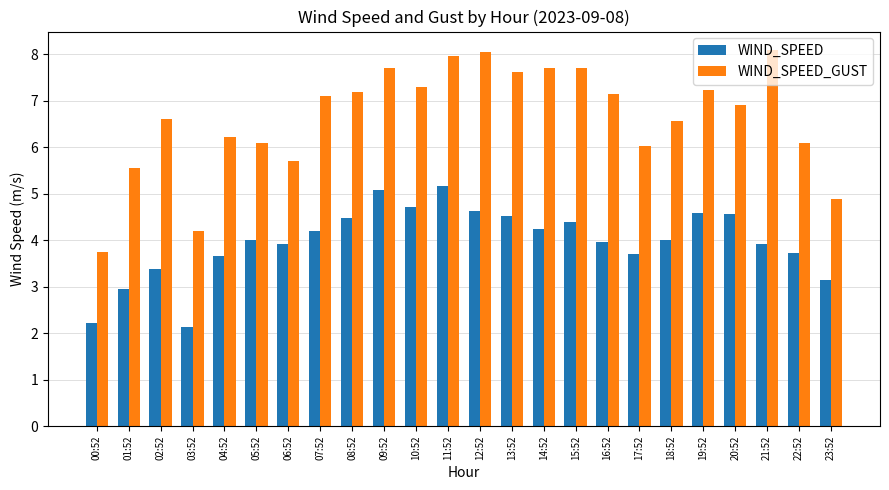

Rank the series by their maximum value, from lowest to highest.

WIND_SPEED, WIND_SPEED_GUST